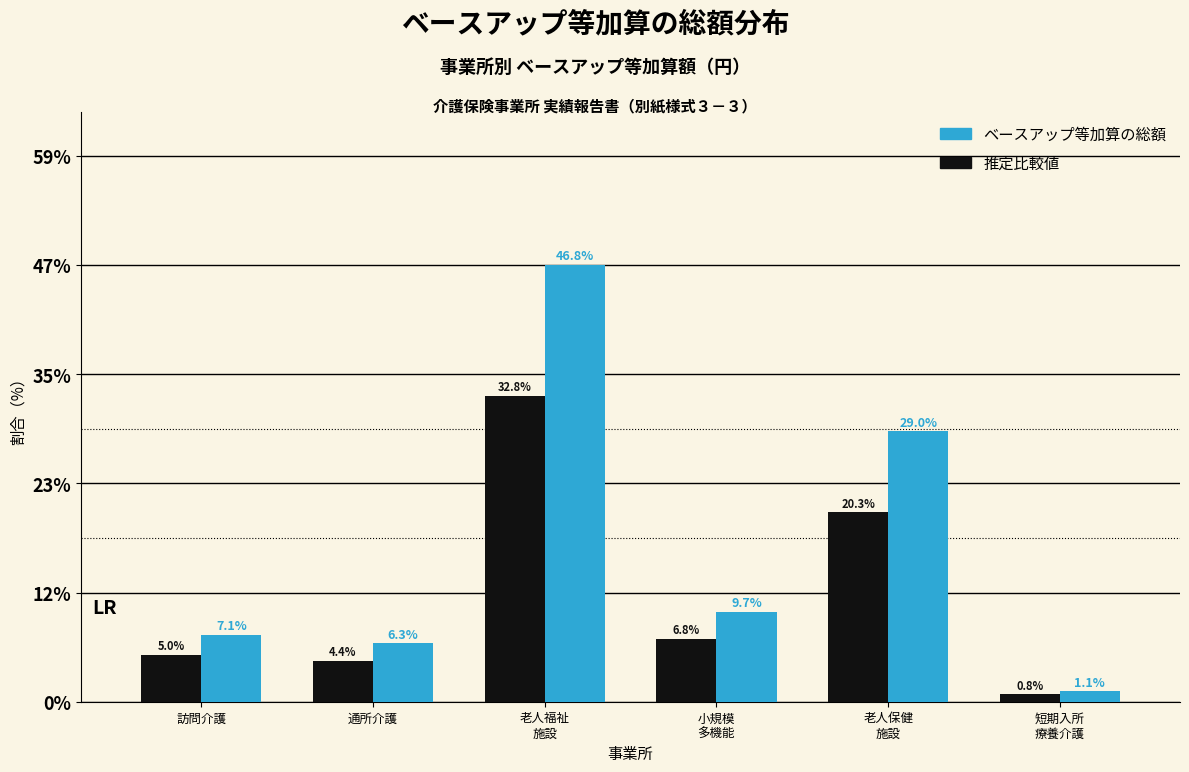

What is the difference between the highest and lowest values at 通所介護?

1.9